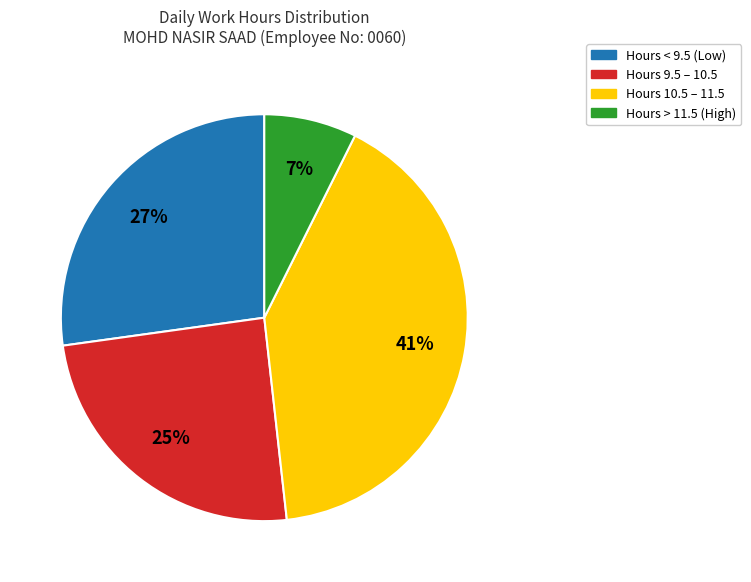

Is there a majority slice in this chart?

No